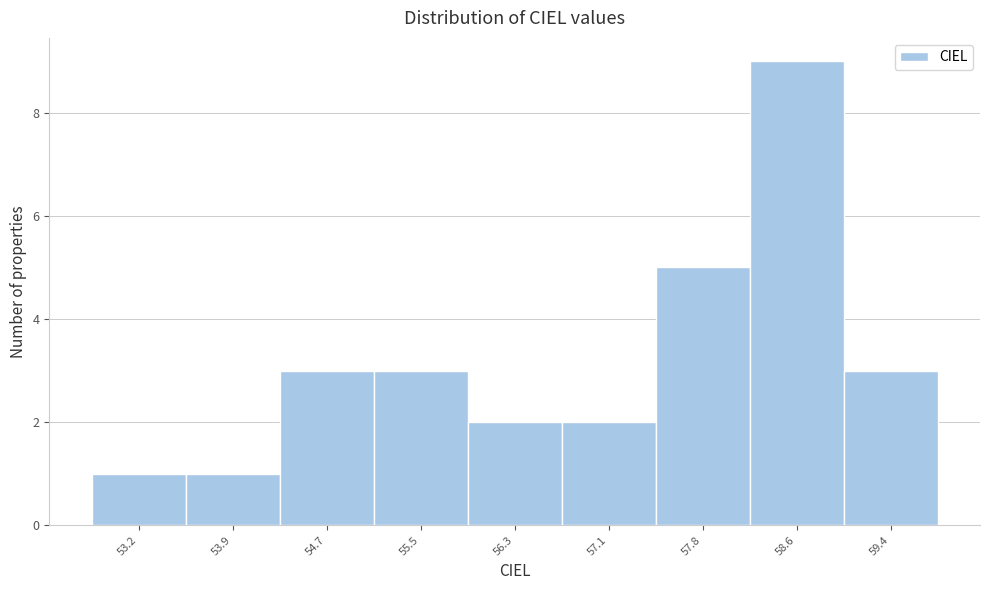

Reading left to right, list every bar in this chart as the range it spans on the x-axis followed by its height. Neither the bar edges nor the heights are printed on the chart, so give them approximately, as read against the axes.

52.8 to 53.6: 1
53.6 to 54.3: 1
54.3 to 55.1: 3
55.1 to 55.9: 3
55.9 to 56.7: 2
56.7 to 57.5: 2
57.5 to 58.2: 5
58.2 to 59.0: 9
59.0 to 59.8: 3